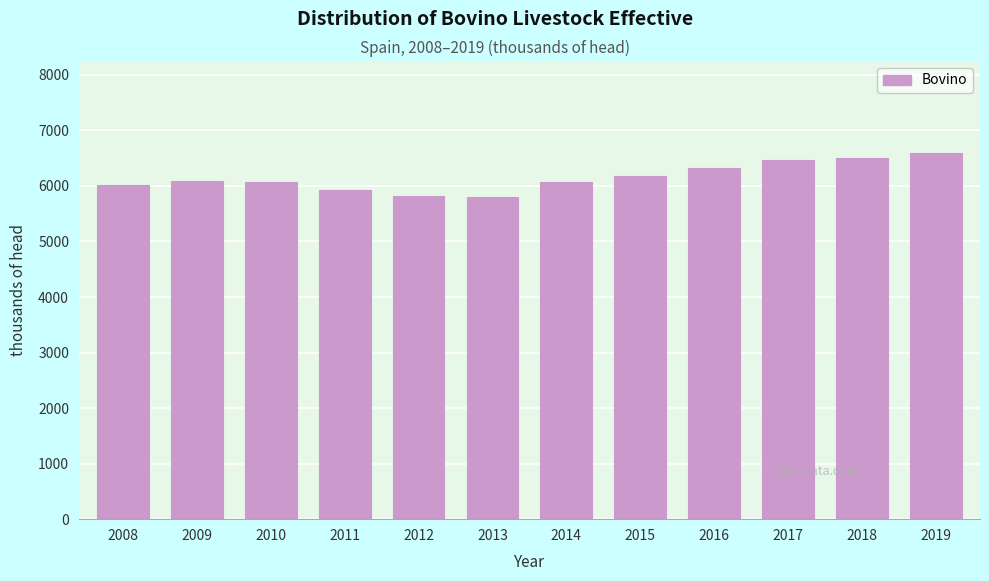

Is it true that the value at 2018 is 6510.6?

True